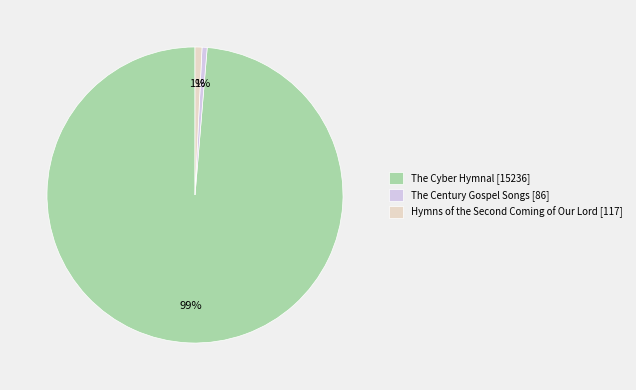

The The Cyber Hymnal [15236] slice represents 90% of the pie. True or false?

False